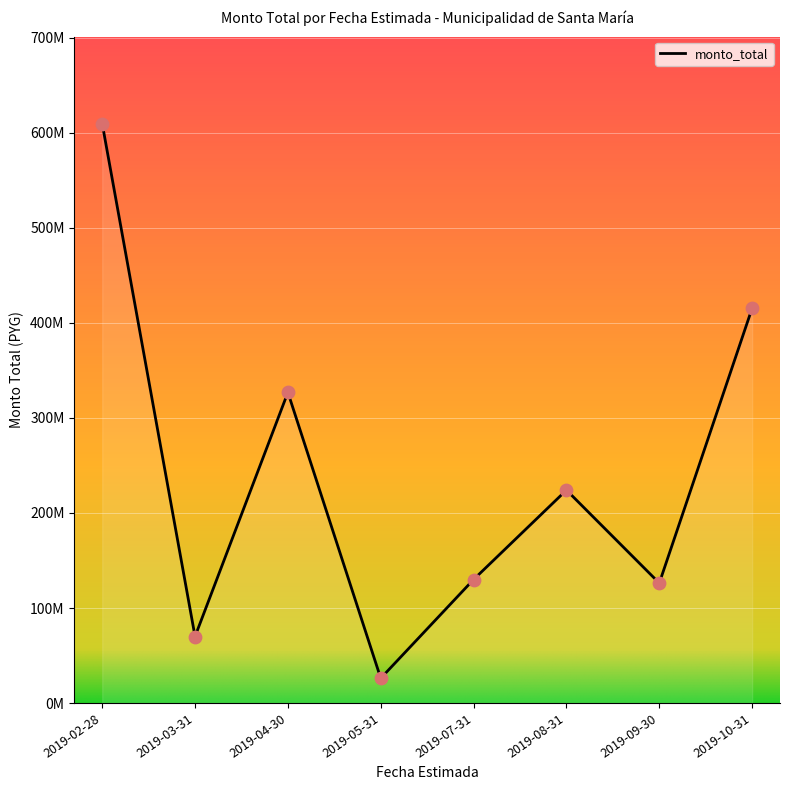

Does the chart have visible grid lines?

Yes